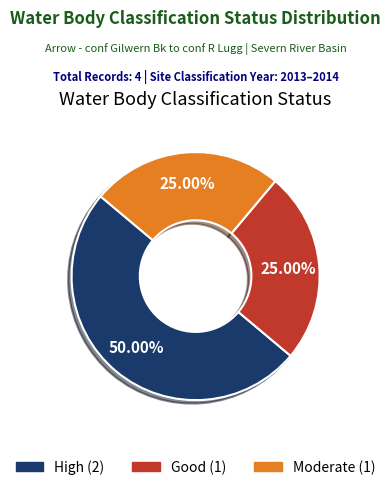

Combined, do High and Good account for over 50%?

Yes